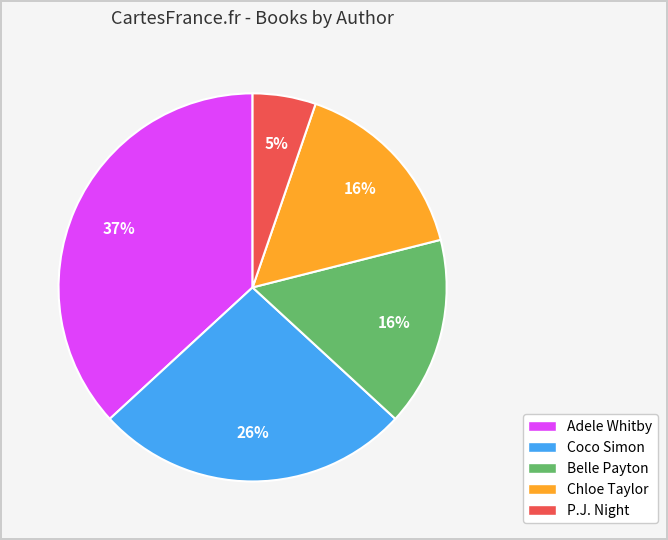

The Coco Simon slice represents 26% of the pie. True or false?

True